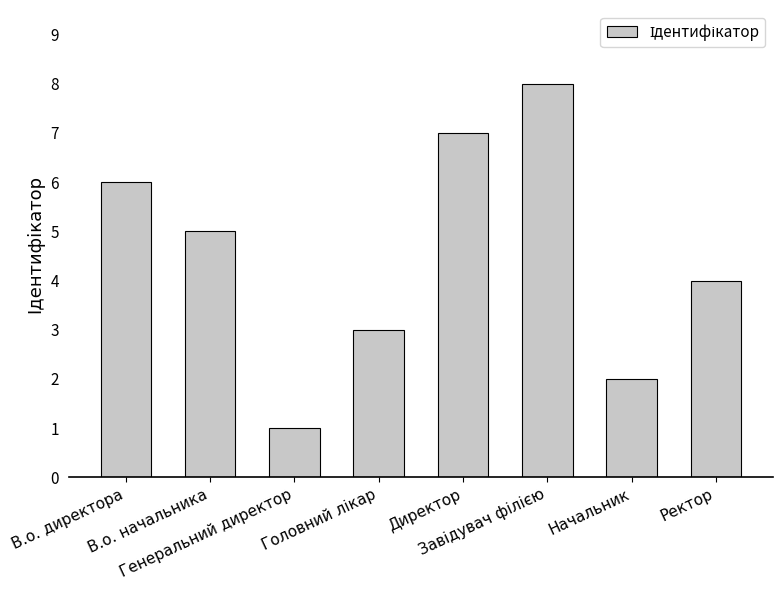

The value at В.о. начальника is 5. True or false?

True